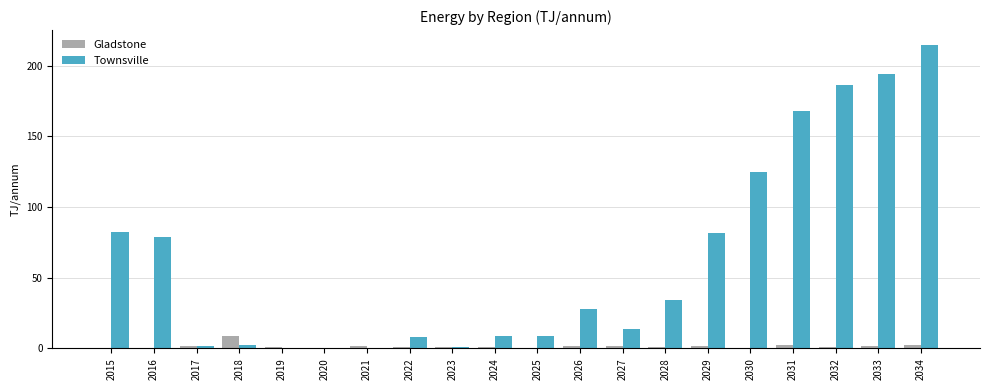

Are the bars grouped side by side (vs. stacked)?

Yes